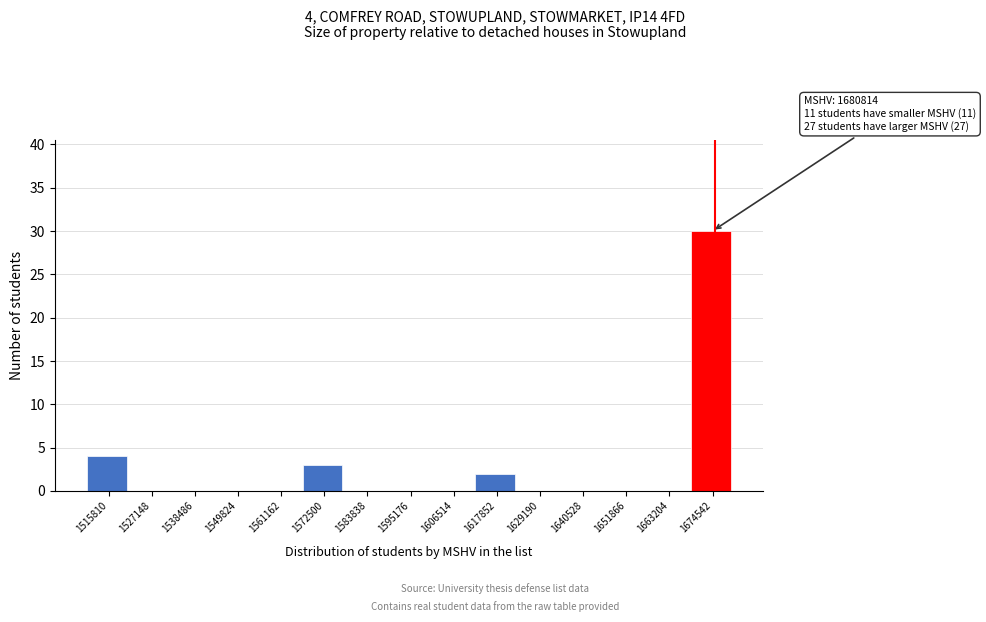

Reading left to right, what are all the values shown in this chart?

1515810=4	1527148=0	1538486=0	1549824=0	1561162=0	1572500=3	1583838=0	1595176=0	1606514=0	1617852=2	1629190=0	1640528=0	1651866=0	1663204=0	1674542=30